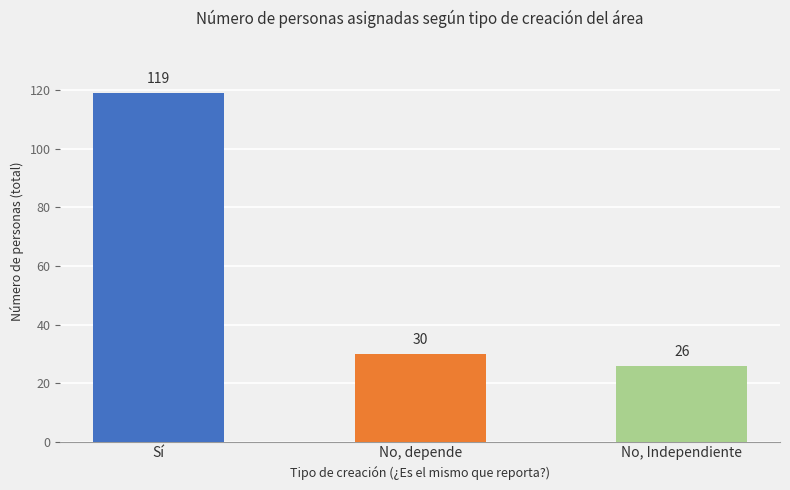

The chart shows a value of 43 at No, depende. True or false?

False